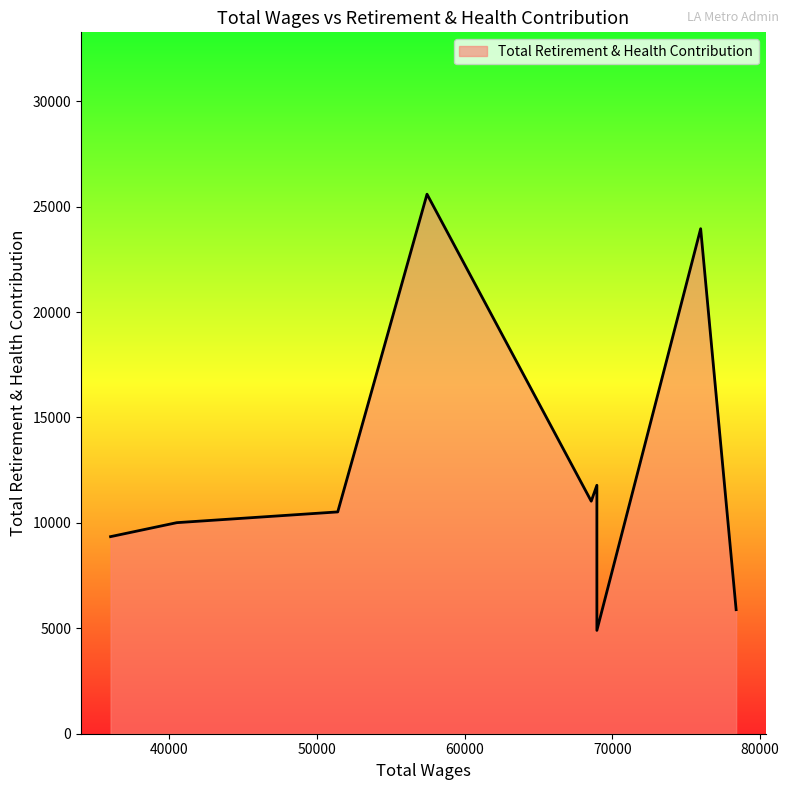

What is the ratio of the value at 57446.0 to the value at 68948.0?

5.2